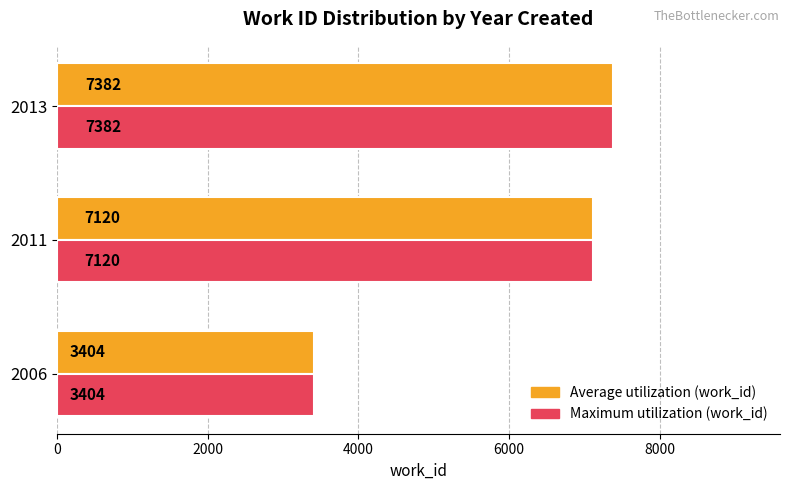

What is the smallest value displayed?

3404